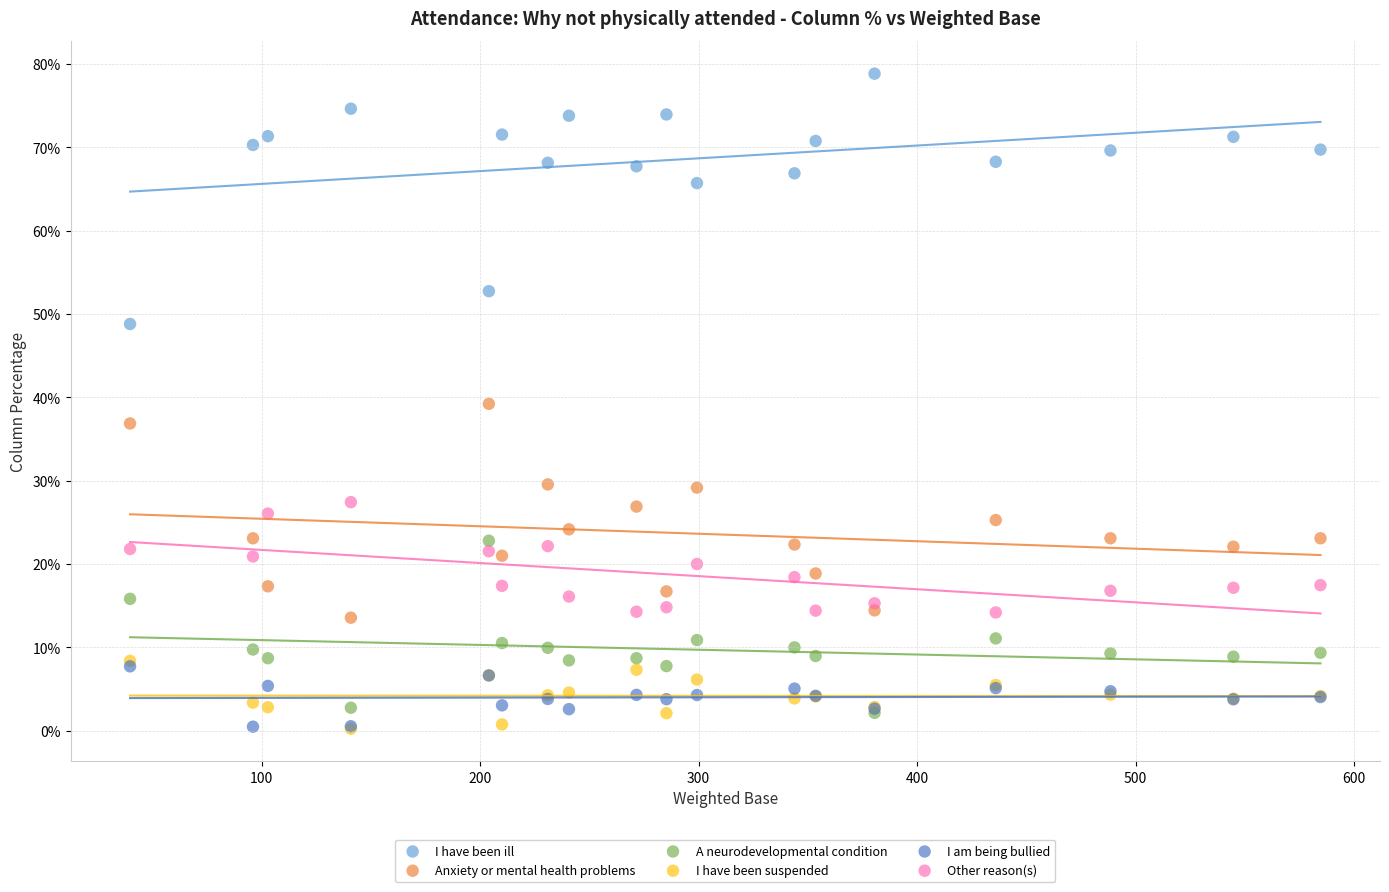

What are all the series names shown in the legend?

I have been ill, Anxiety or mental health problems, A neurodevelopmental condition, I have been suspended, I am being bullied, Other reason(s)